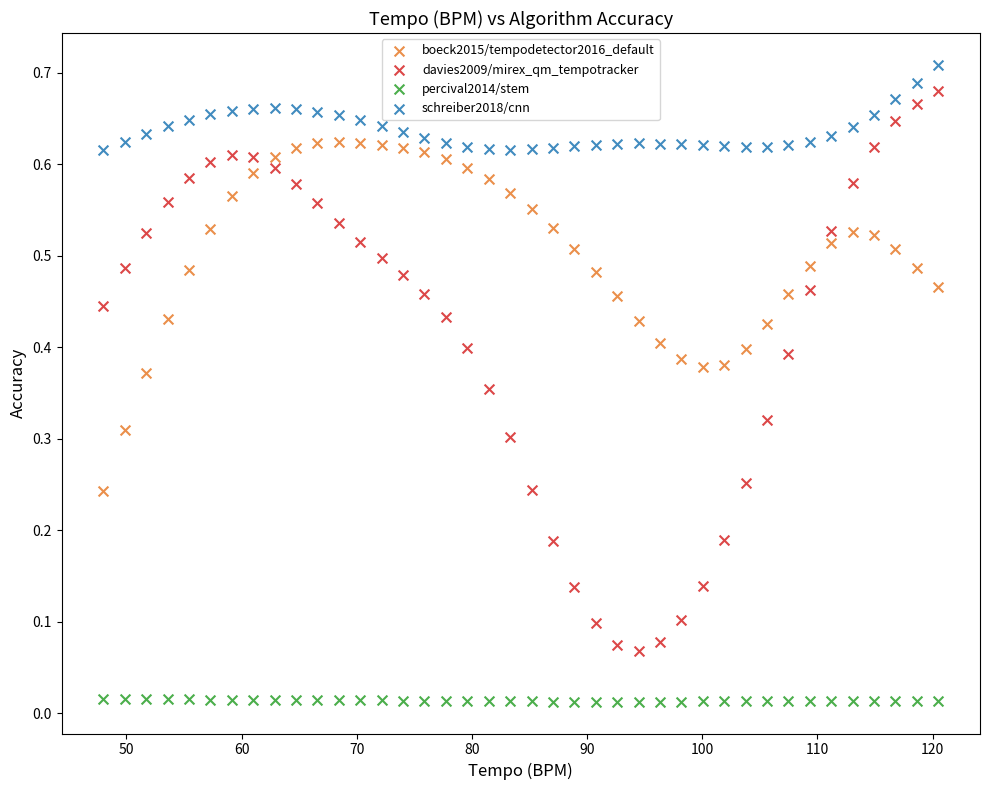

Which series contains the highest Y value?

schreiber2018/cnn